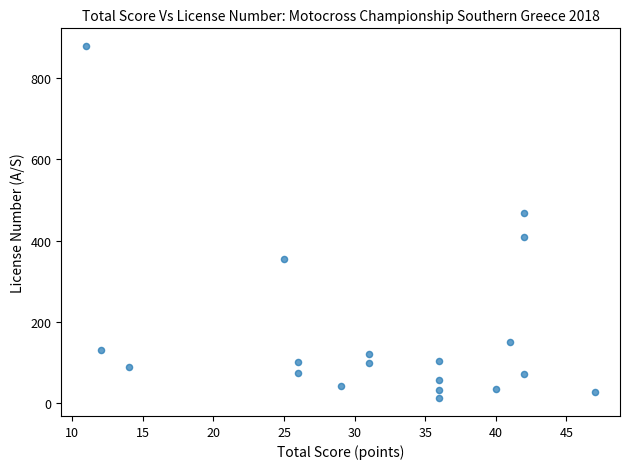

What Y value in the scatter plot is closest to 445?

469